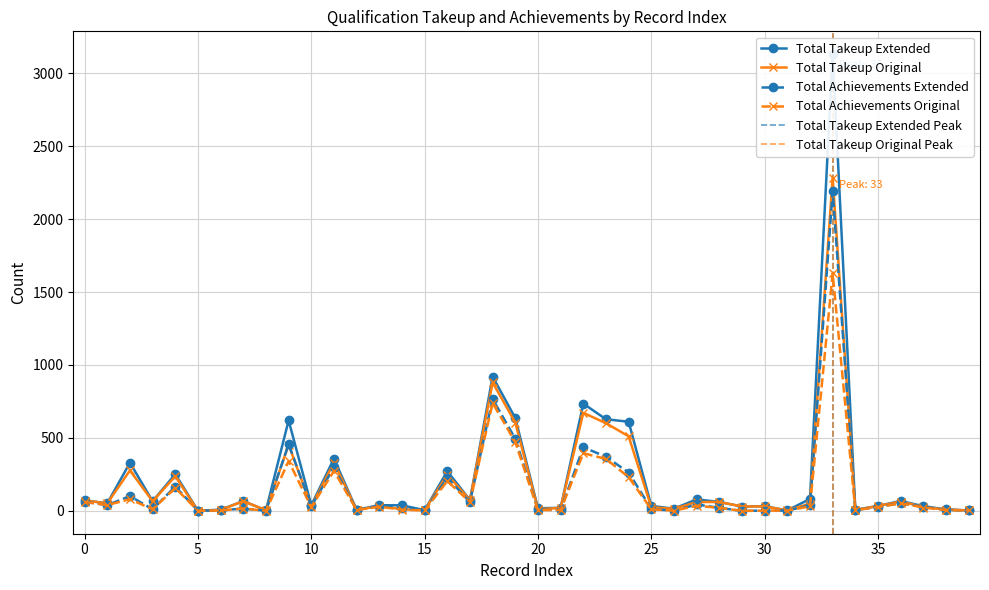

How many lines are shown in the chart?

4